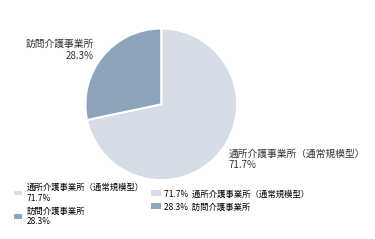

Is 通所介護事業所（通常規模型） the majority of the pie?

Yes